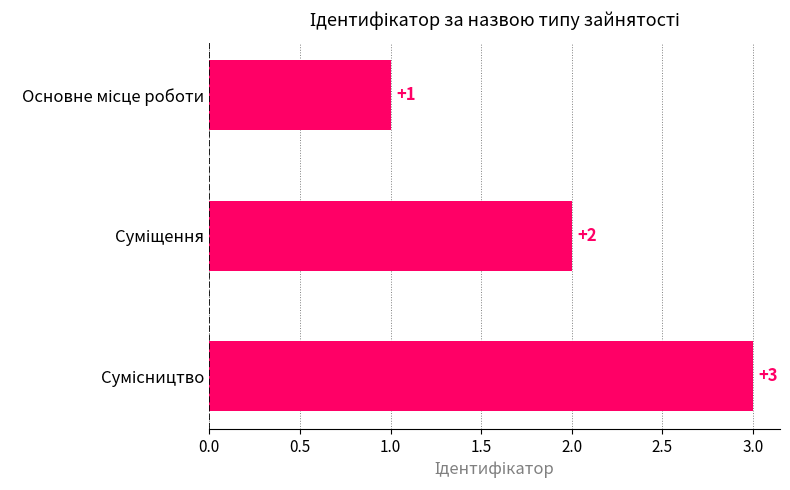

What is the sum of all values?

6